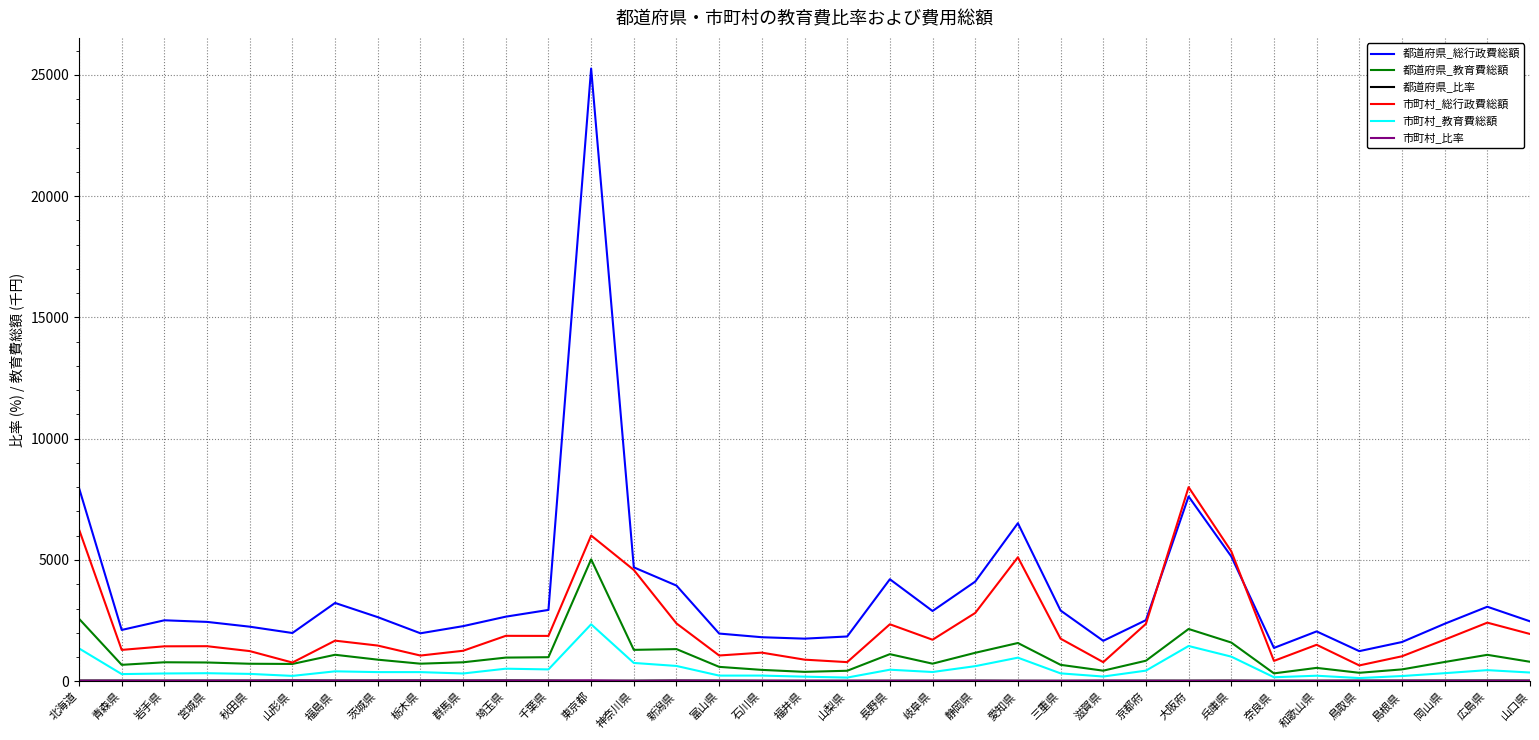

True or false: 都道府県_教育費総額 has a value of 784.2 at 岩手県.

True